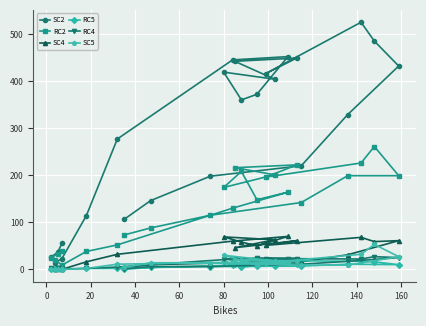

How many data points in RC5 are above 8?

10